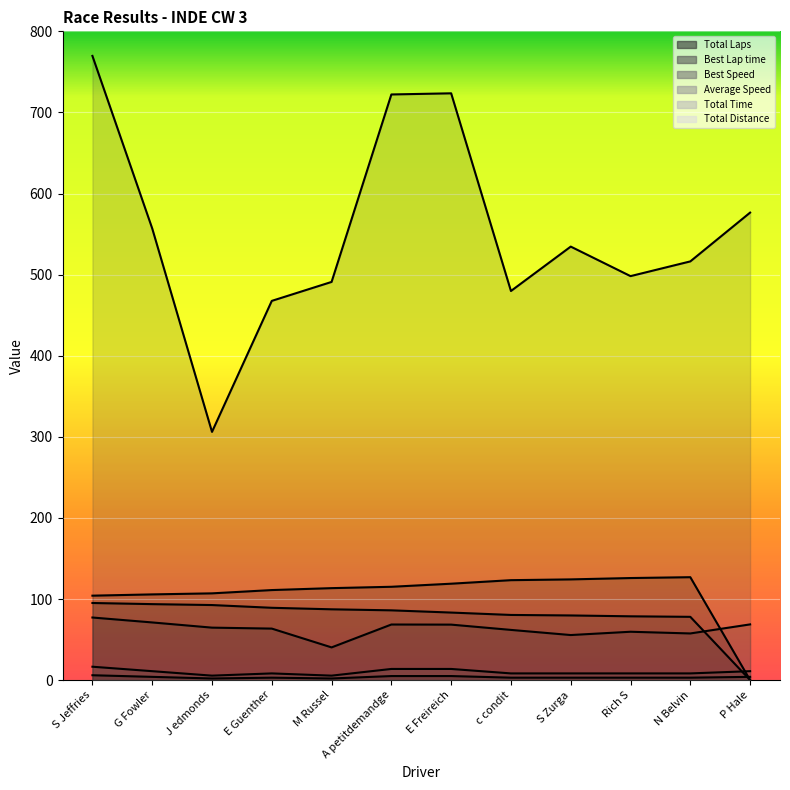

Reading left to right, transcribe all the data shown in this chart.

Total Laps: S Jeffries=6.0	G Fowler=4.0	J edmonds=2.0	E Guenther=3.0	M Russel=2.0	A petitdemandge=5.0	E Freireich=5.0	c condit=3.0	S Zurga=3.0	Rich S=3.0	N Belvin=3.0	P Hale=4.0
Best Lap time: S Jeffries=104.1	G Fowler=105.7	J edmonds=107.0	E Guenther=111.0	M Russel=113.4	A petitdemandge=115.1	E Freireich=118.9	c condit=123.2	S Zurga=124.2	Rich S=125.9	N Belvin=126.9	P Hale=0.0
Best Speed: S Jeffries=95.1	G Fowler=93.7	J edmonds=92.5	E Guenther=89.2	M Russel=87.3	A petitdemandge=86.0	E Freireich=83.3	c condit=80.3	S Zurga=79.7	Rich S=78.7	N Belvin=78.0	P Hale=0.0
Average Speed: S Jeffries=77.2	G Fowler=71.1	J edmonds=64.7	E Guenther=63.5	M Russel=40.3	A petitdemandge=68.5	E Freireich=68.4	c condit=61.9	S Zurga=55.6	Rich S=59.6	N Belvin=57.5	P Hale=68.7
Total Time: S Jeffries=769.7	G Fowler=557.0	J edmonds=306.1	E Guenther=467.6	M Russel=491.0	A petitdemandge=722.2	E Freireich=723.6	c condit=479.8	S Zurga=534.6	Rich S=498.1	N Belvin=516.3	P Hale=576.5
Total Distance: S Jeffries=16.5	G Fowler=11.0	J edmonds=5.5	E Guenther=8.2	M Russel=5.5	A petitdemandge=13.8	E Freireich=13.8	c condit=8.2	S Zurga=8.2	Rich S=8.2	N Belvin=8.2	P Hale=11.0